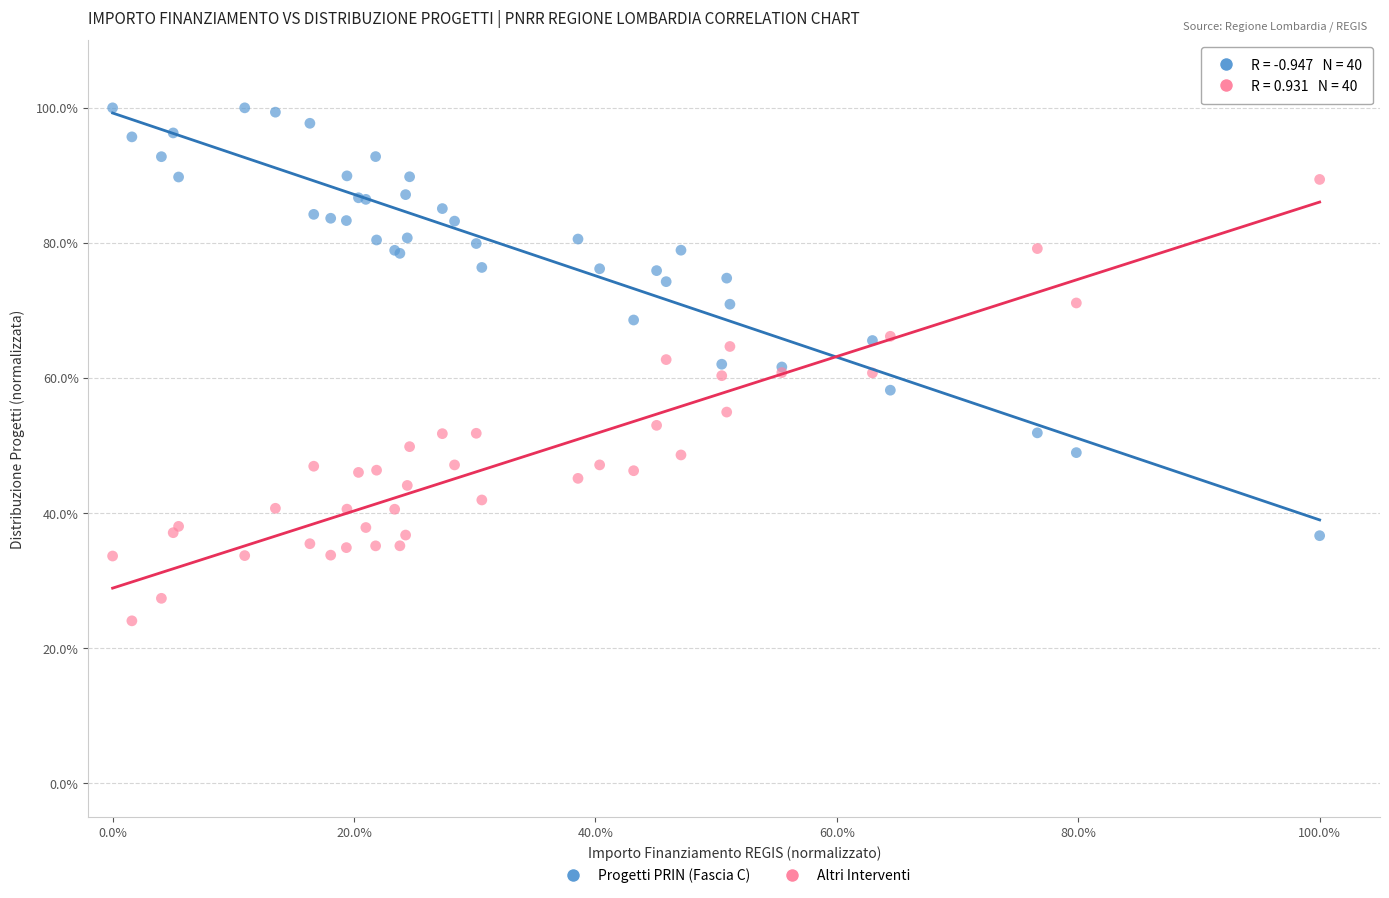

Which series contains the lowest Y value?

Altri Interventi